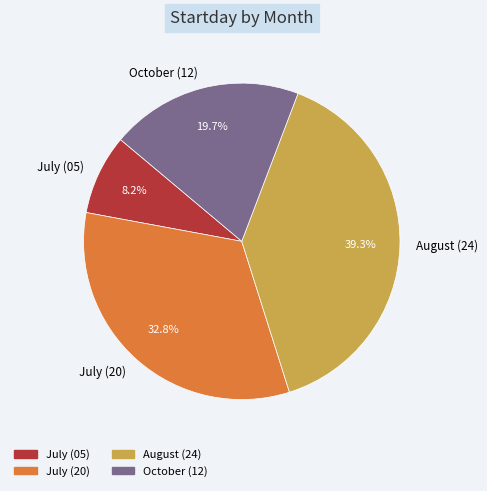

Which has a higher value, October (12) or July (05)?

October (12)